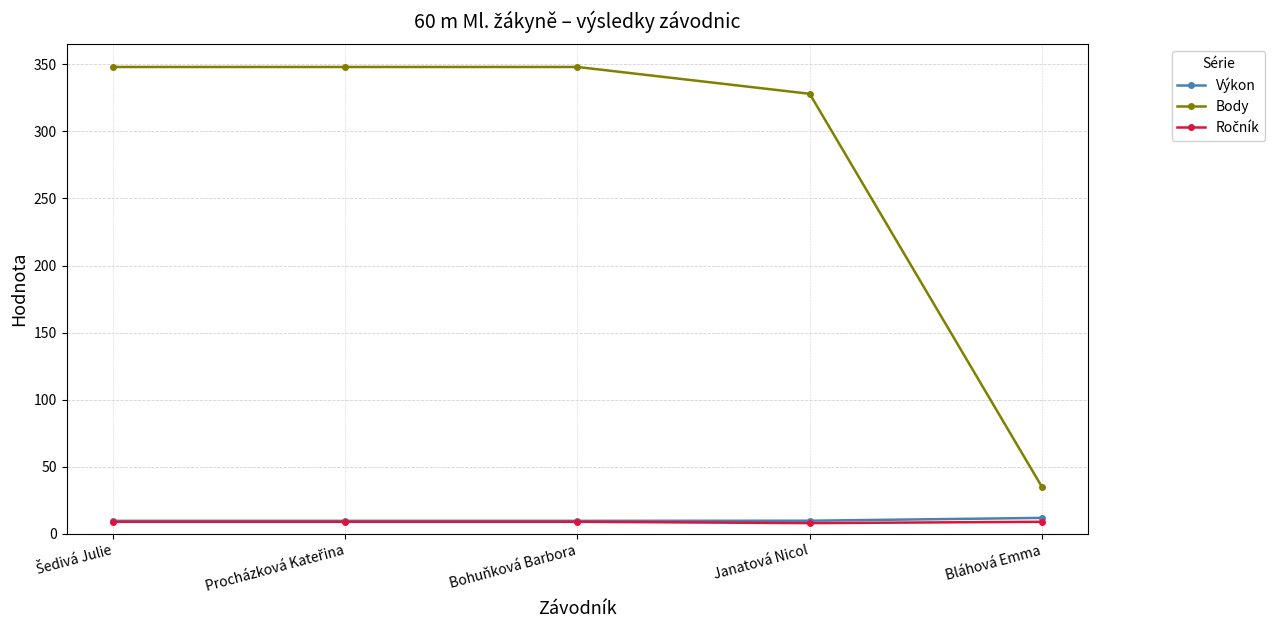

What is the label of the 3rd point from the left?

Bohuňková Barbora